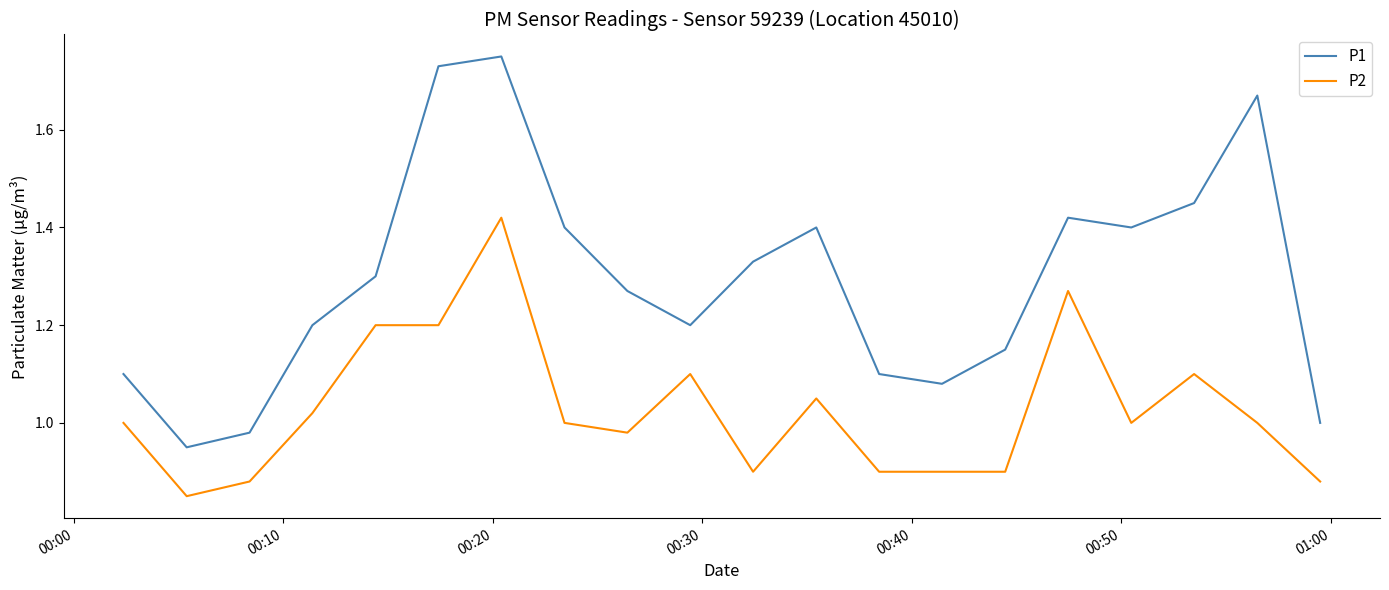

Rank the series by their maximum value, from highest to lowest.

P1, P2